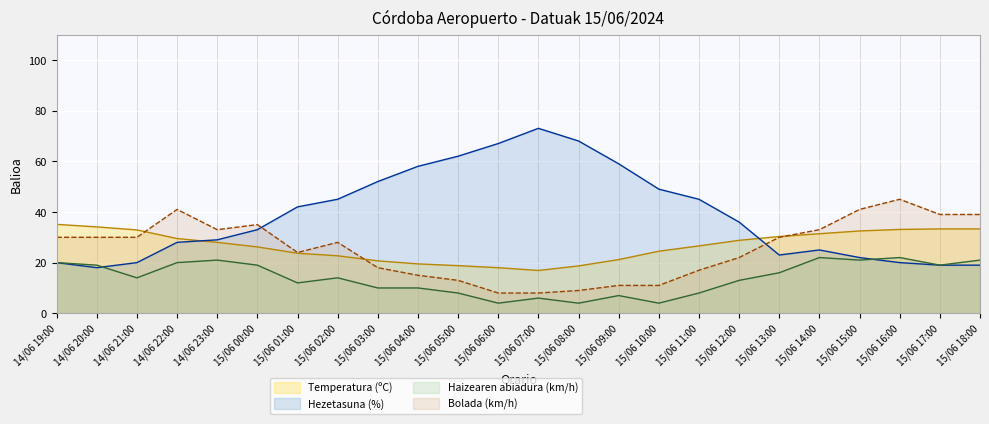

Where do Hezetasuna (%) and Temperatura (ºC) first cross each other?

14/06 22:00 and 14/06 23:00